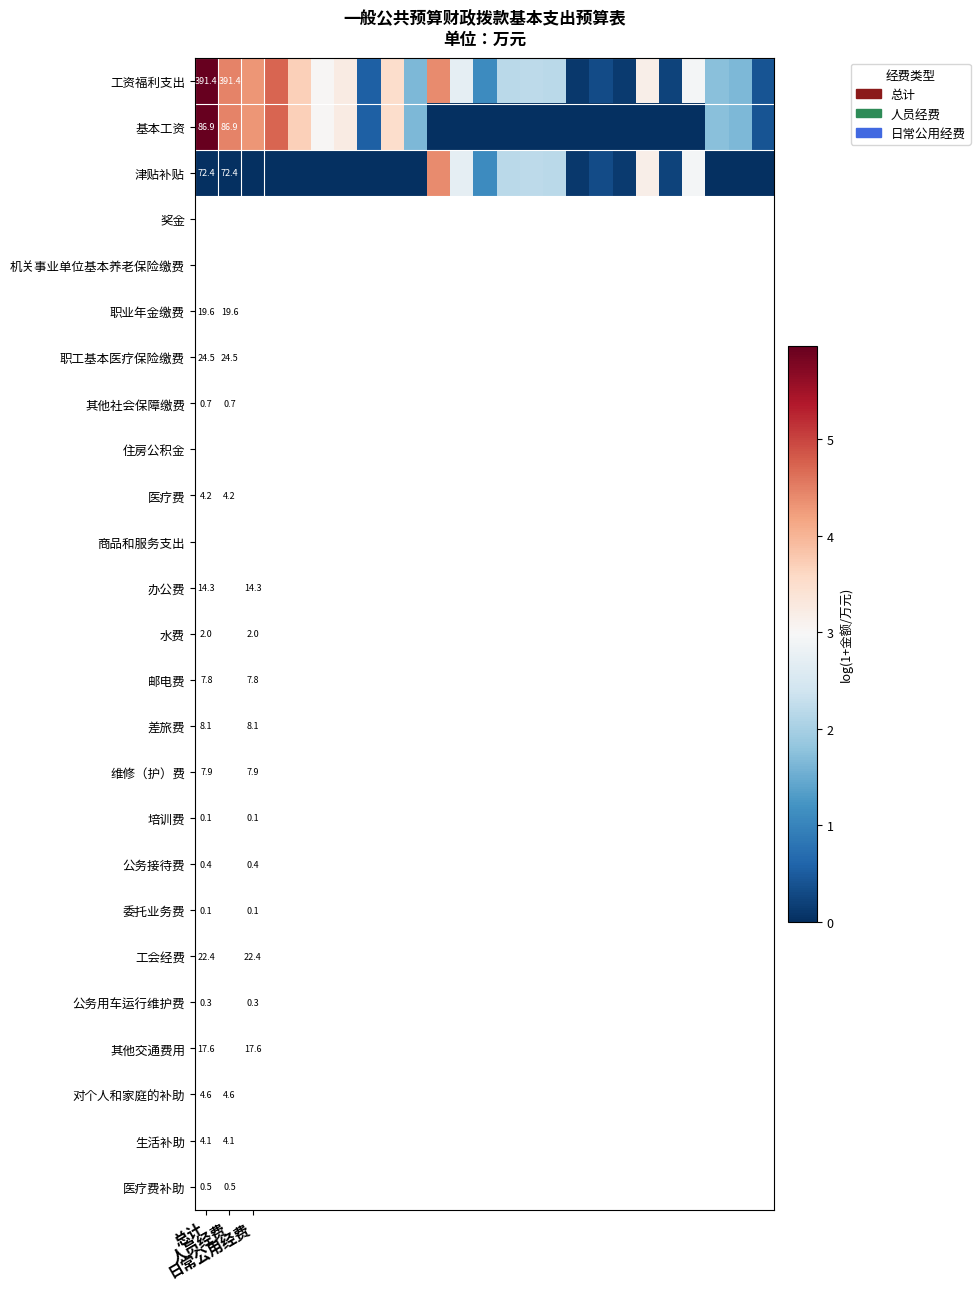

Count the number of data series in this chart.

3